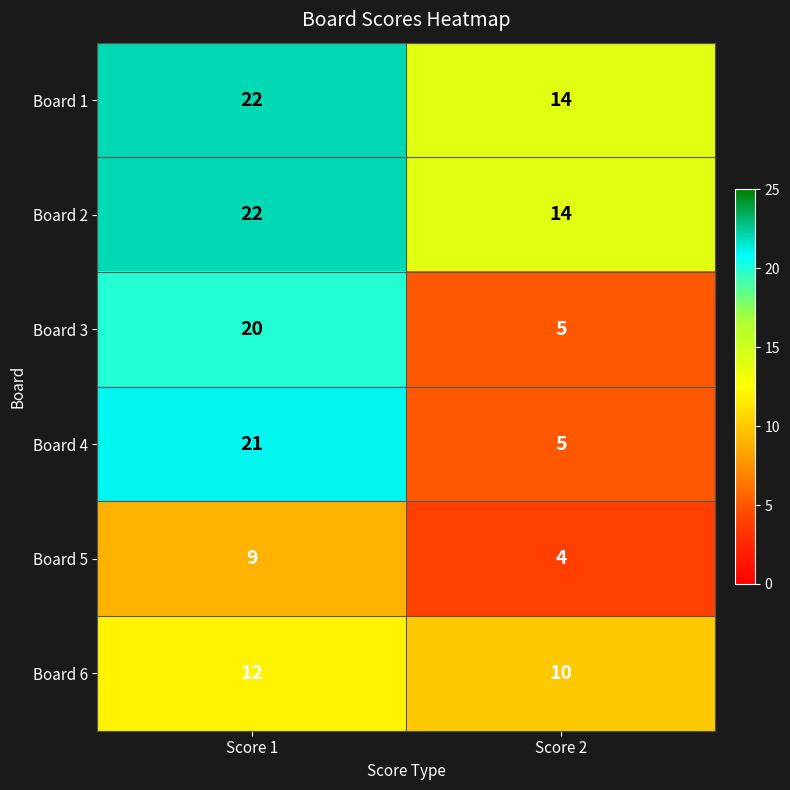

At how many categories does at least one series exceed 10?

2